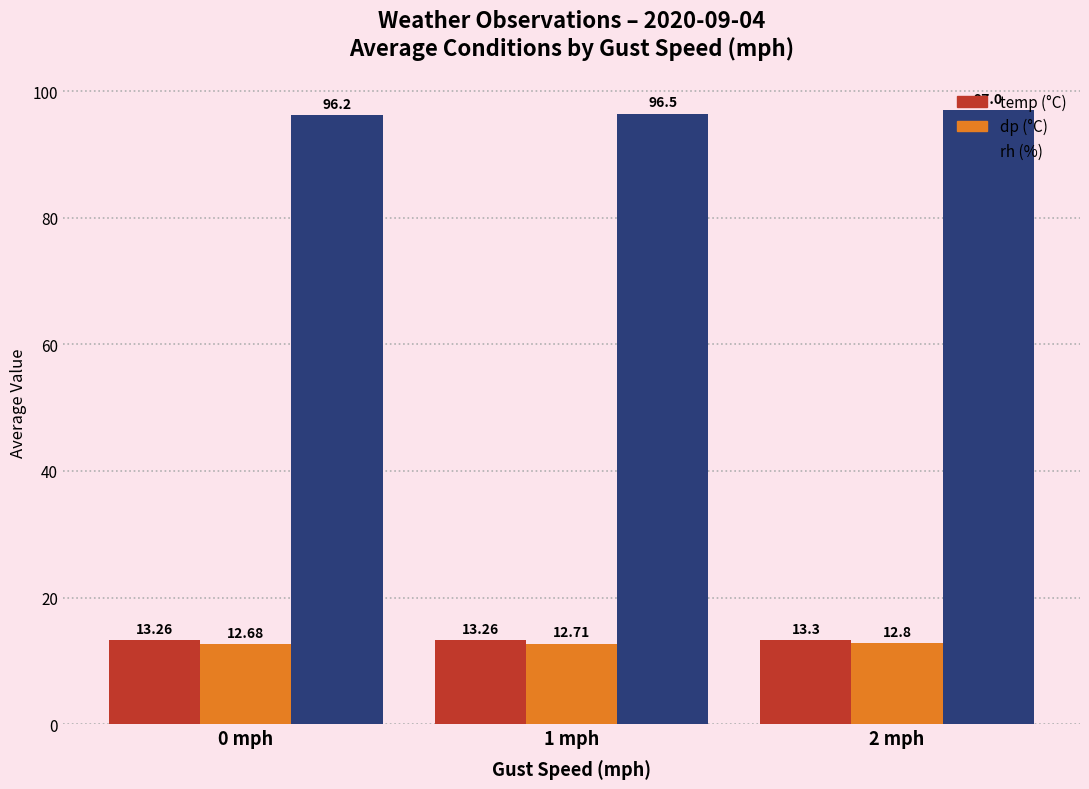

At which category is the sum across all series the highest?

2 mph